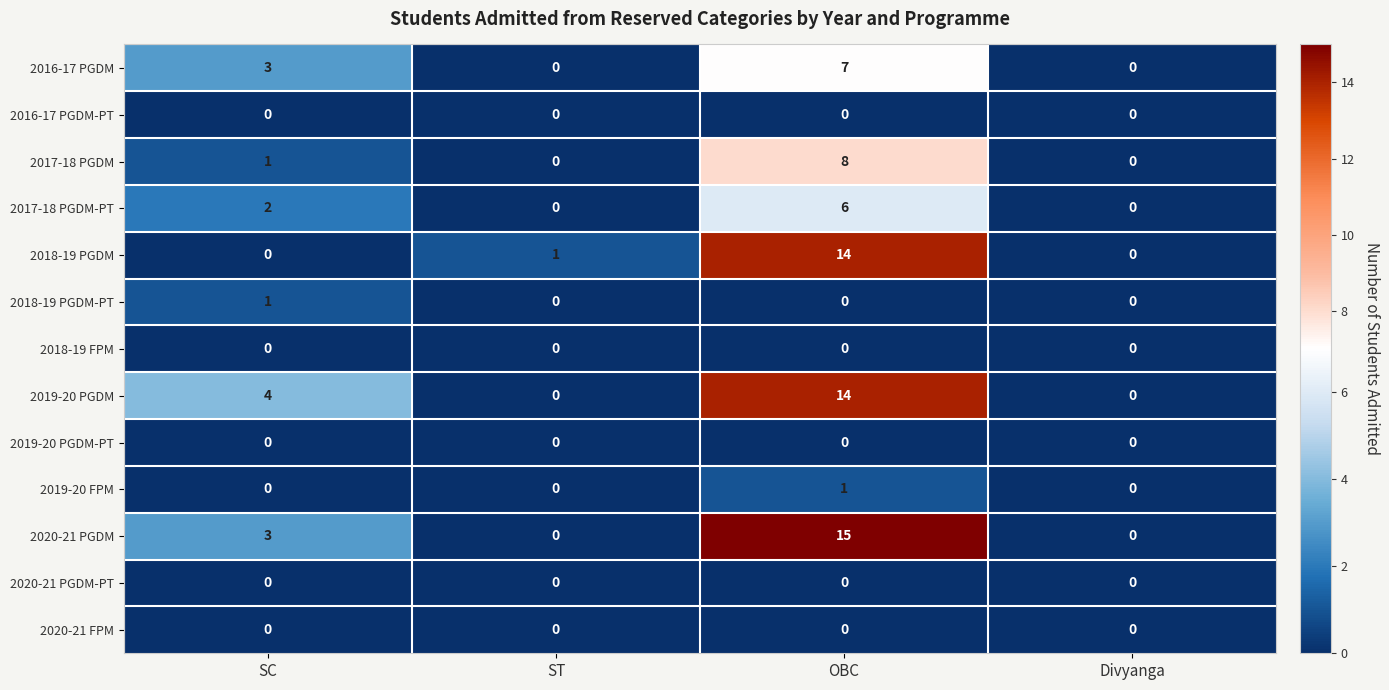

Which label corresponds to the largest value in the chart?

OBC